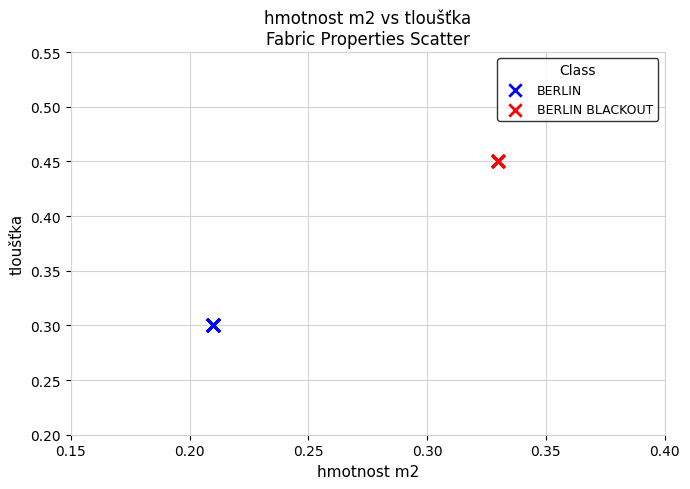

Which series reaches the maximum Y coordinate?

BERLIN BLACKOUT